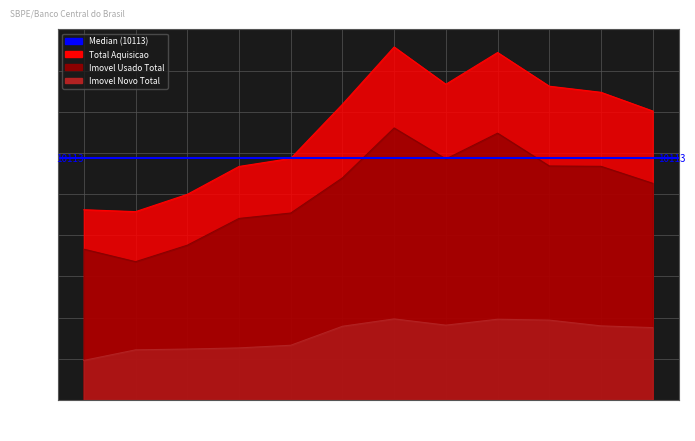

Rank the series by their maximum value, from highest to lowest.

Total Aquisicao, Imovel Usado Total, Imovel Novo Total